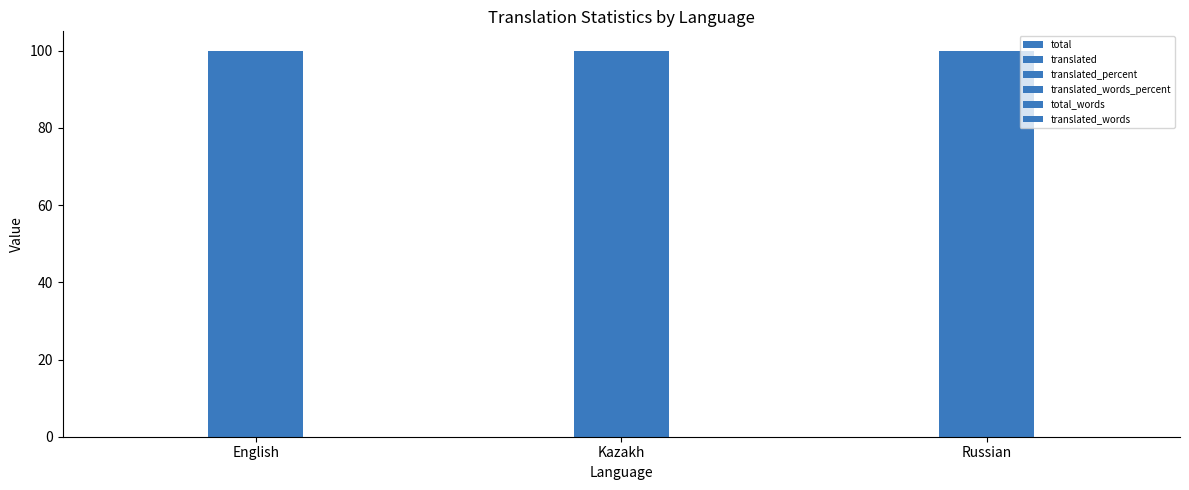

Where is total nearest to the value 0?

English